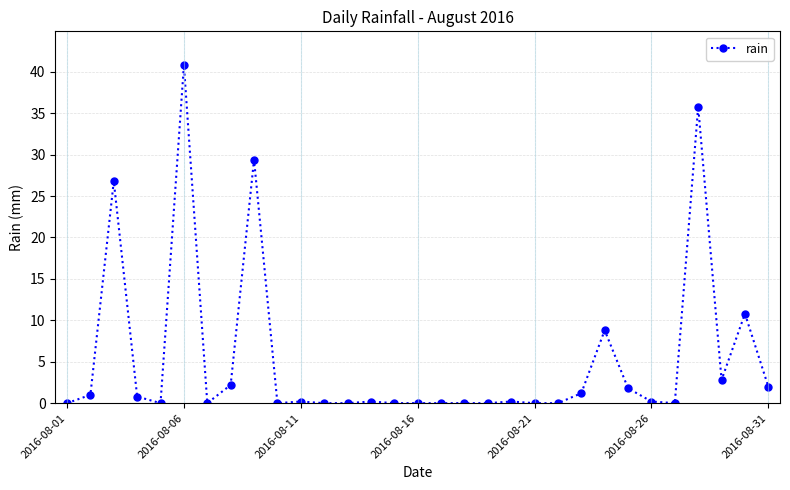

What is the maximum value shown in the chart?

40.8